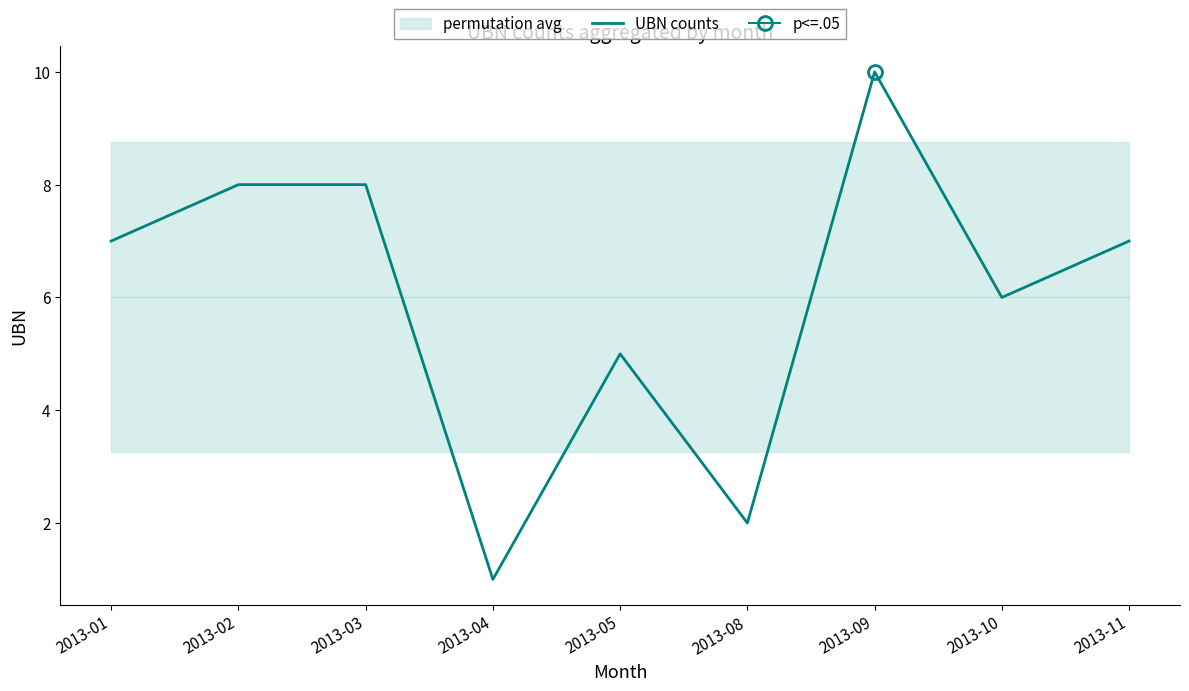

What is the change in value from 2013-01 to 2013-02?

+1